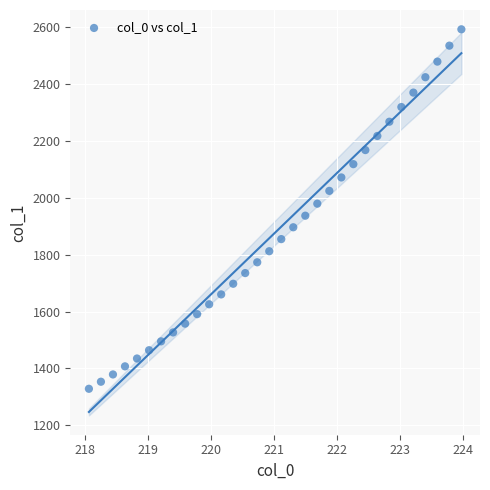

What is the range of X values (max minus min)?

5.9